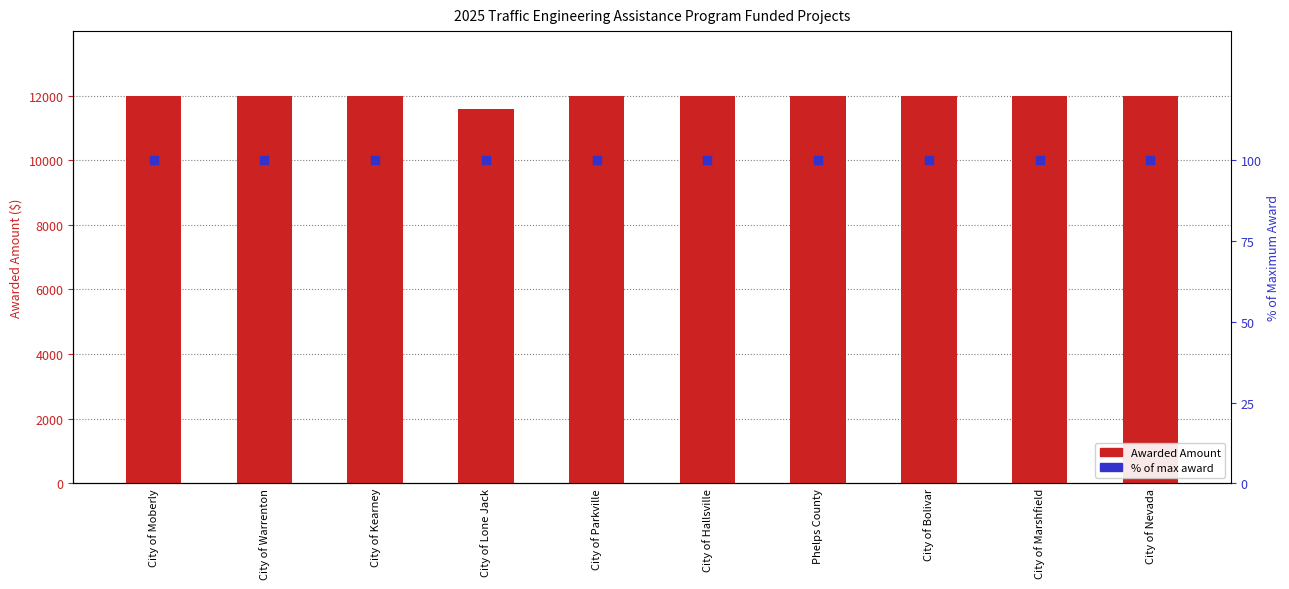

At how many categories does at least one series exceed 4661?

10